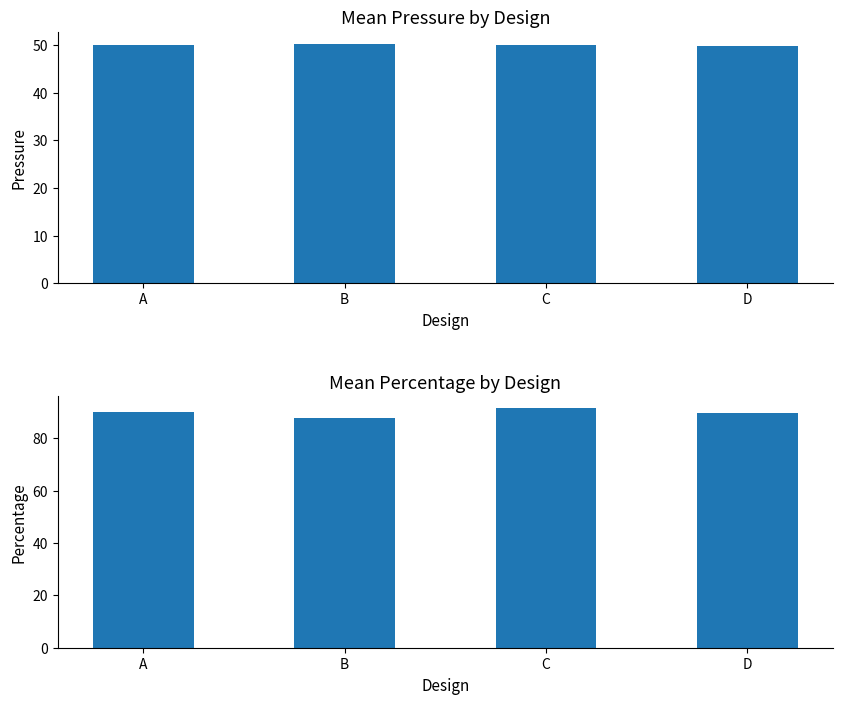

What value does the pressure series have at B?

50.3